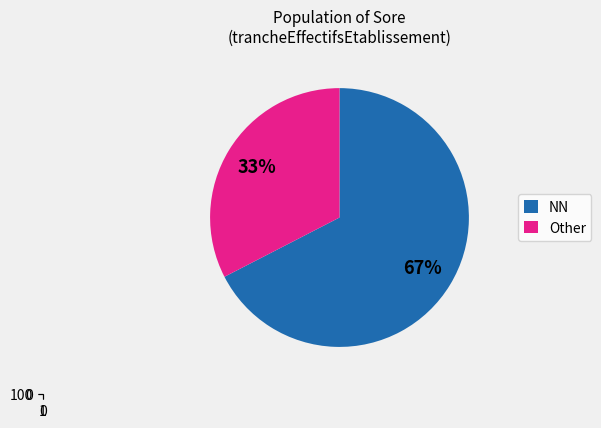

Is it true that 53 is 1% of the pie?

True